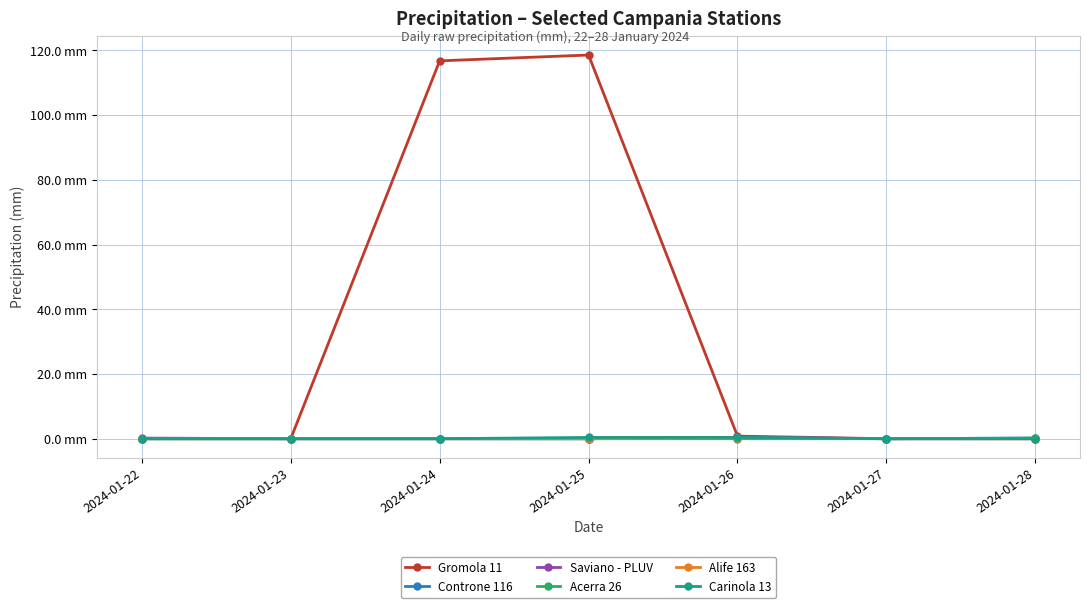

Is this an area chart (filled region under the line)?

No